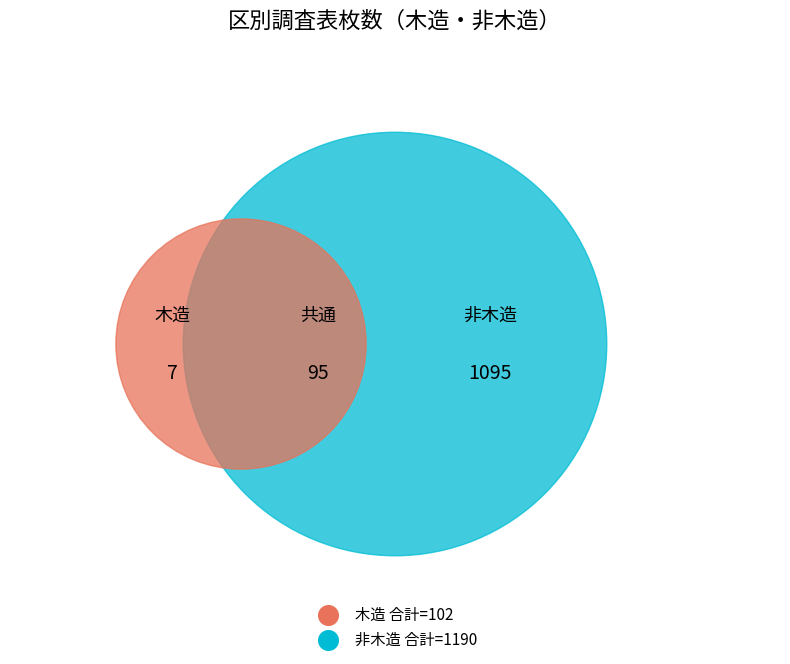

Which series has the largest range (max minus min)?

非木造（調査表枚数）